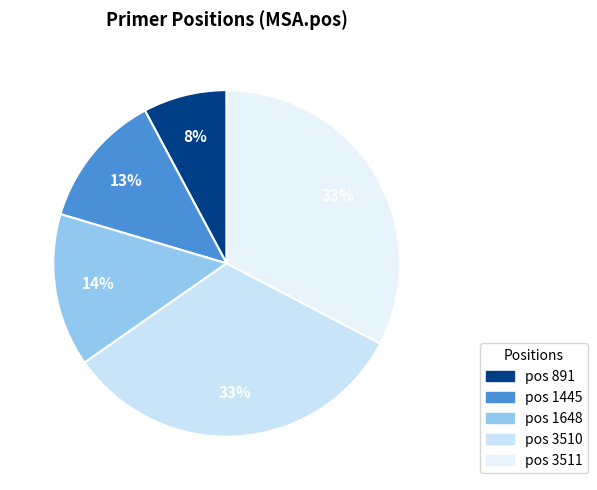

Count the number of slices in the pie.

5